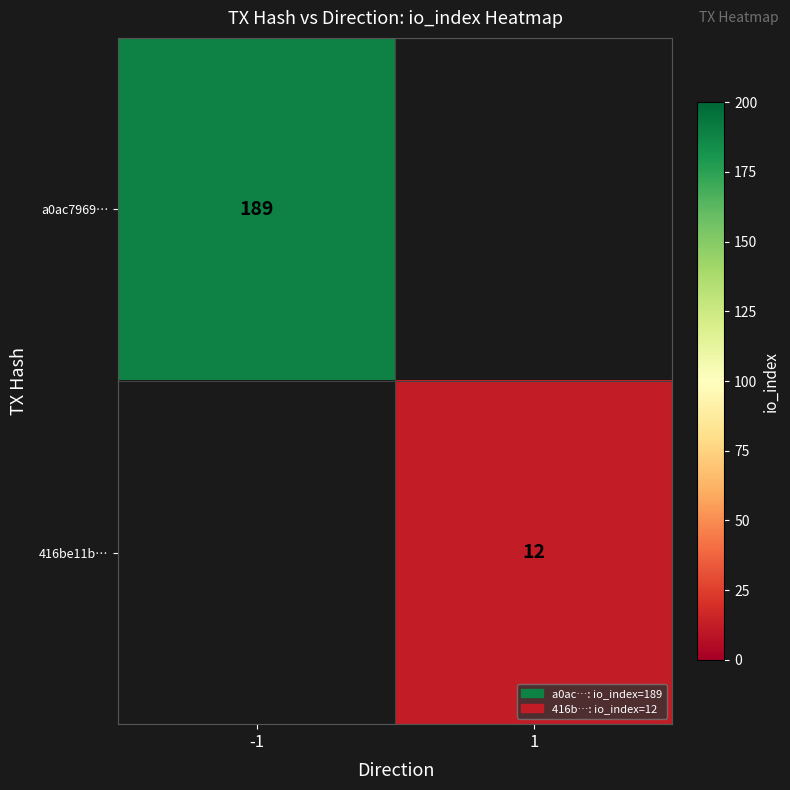

Which label corresponds to the largest value in the chart?

-1